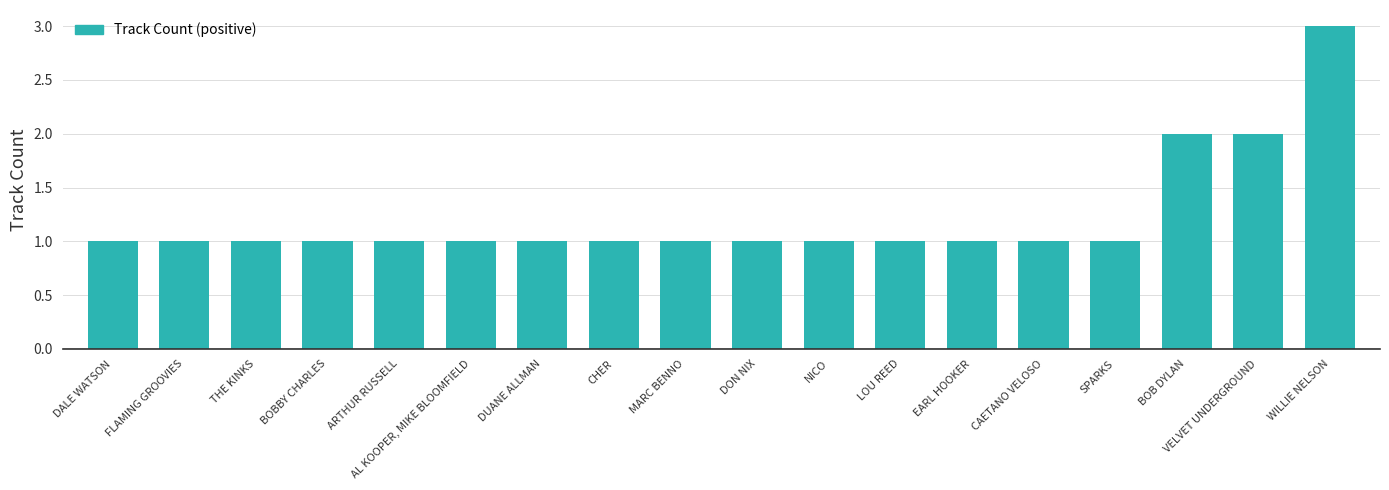

True or false: the data shows 2 at LOU REED.

False